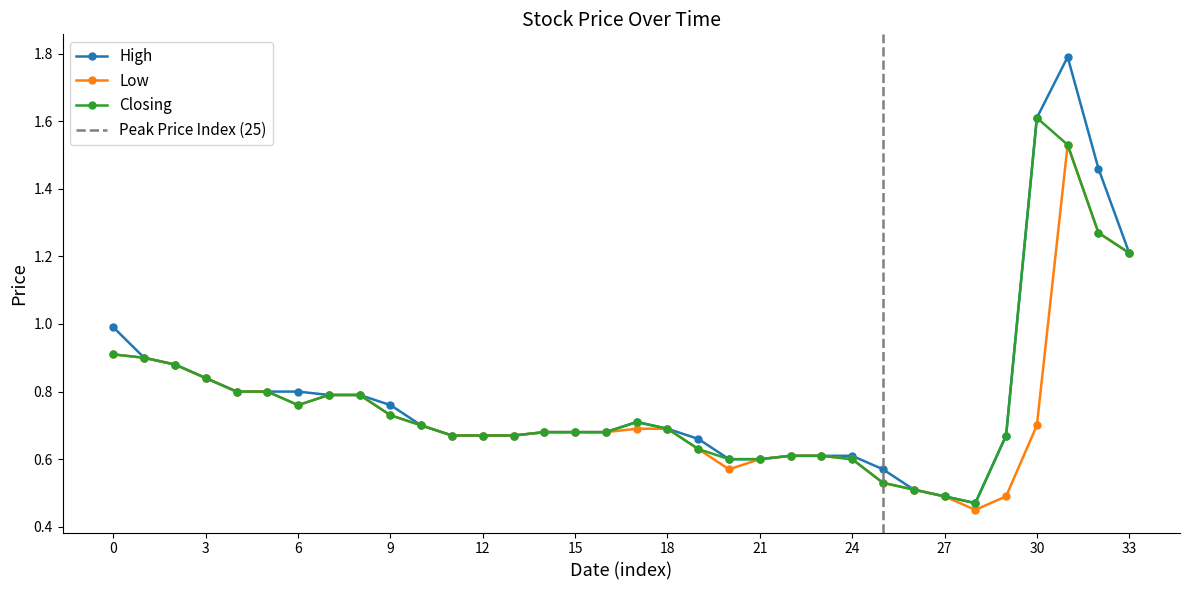

Which series has the largest total across all categories?

High